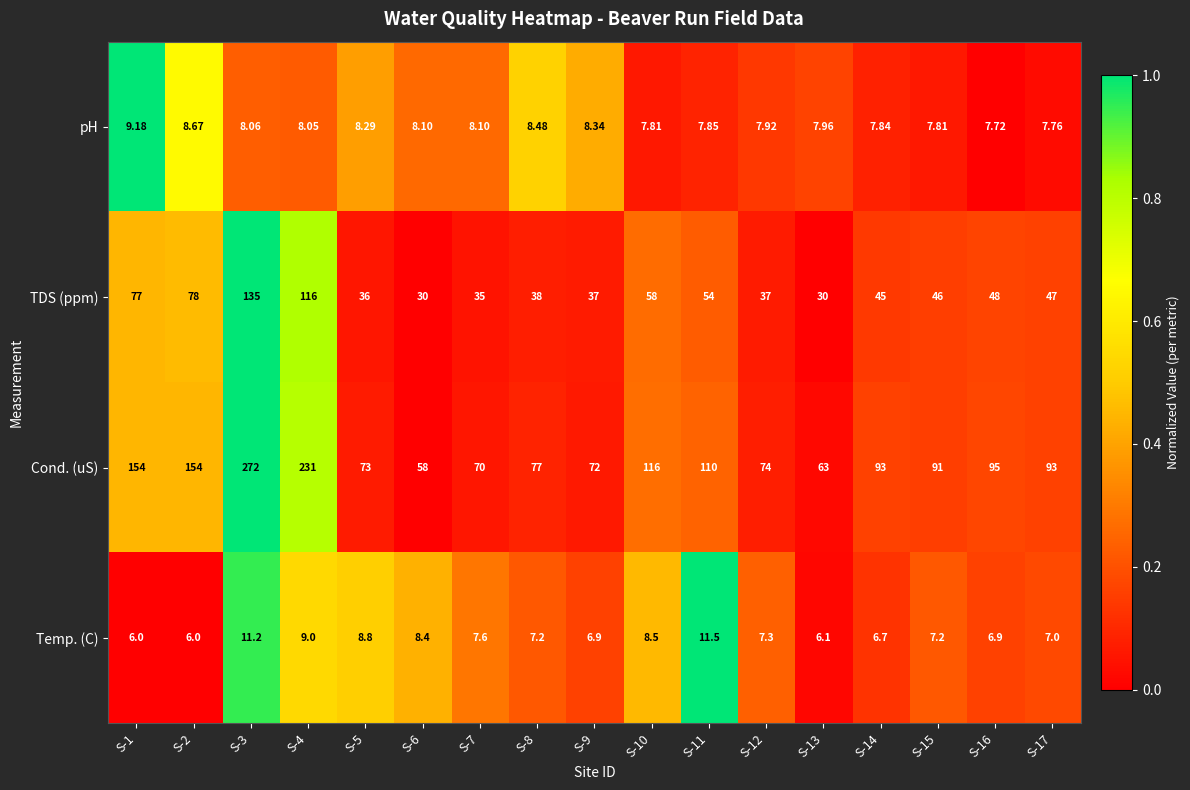

Which series has the largest range (max minus min)?

Cond. (uS)